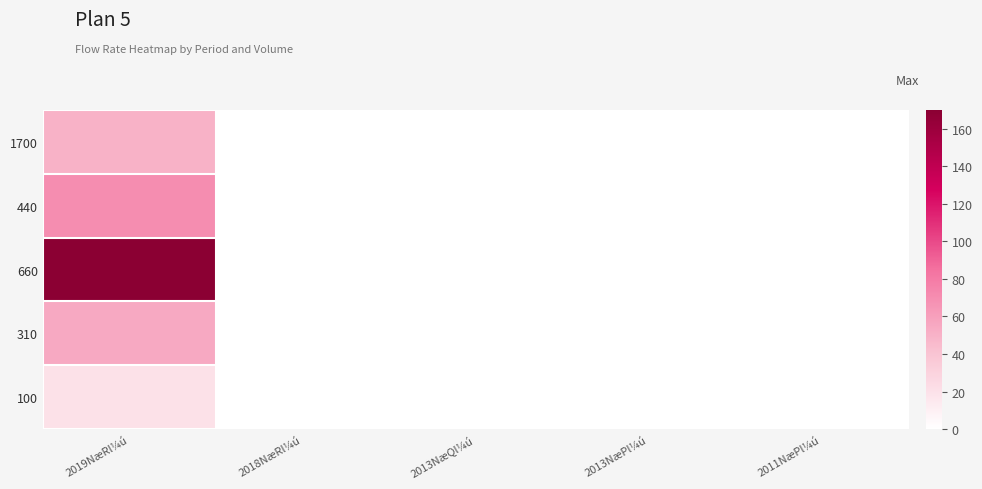

Reading left to right, transcribe all the data shown in this chart.

1700: 2019NæRl¼ú=50.0	2018NæRl¼ú=0.2	2013NæQl¼ú=0.3	2013NæPl¼ú=0.2	2011NæPl¼ú=0.2
440: 2019NæRl¼ú=70.0	2018NæRl¼ú=0.2	2013NæQl¼ú=0.0	2013NæPl¼ú=0.0	2011NæPl¼ú=0.0
660: 2019NæRl¼ú=170.0	2018NæRl¼ú=0.0	2013NæQl¼ú=0.0	2013NæPl¼ú=0.0	2011NæPl¼ú=0.0
310: 2019NæRl¼ú=55.0	2018NæRl¼ú=0.0	2013NæQl¼ú=0.0	2013NæPl¼ú=0.0	2011NæPl¼ú=0.0
100: 2019NæRl¼ú=20.0	2018NæRl¼ú=0.0	2013NæQl¼ú=0.0	2013NæPl¼ú=0.0	2011NæPl¼ú=0.0